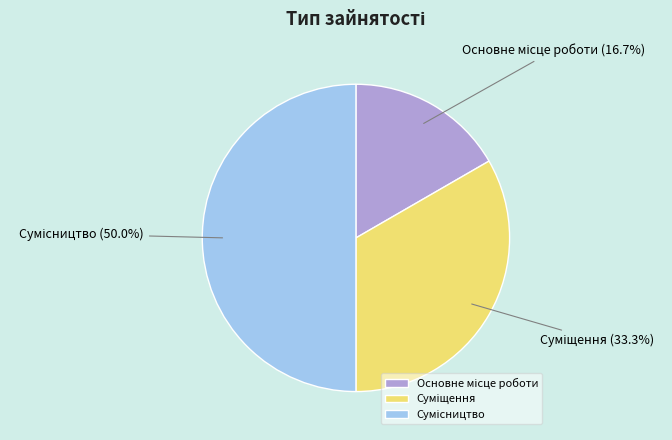

How many slices are in this pie chart?

3